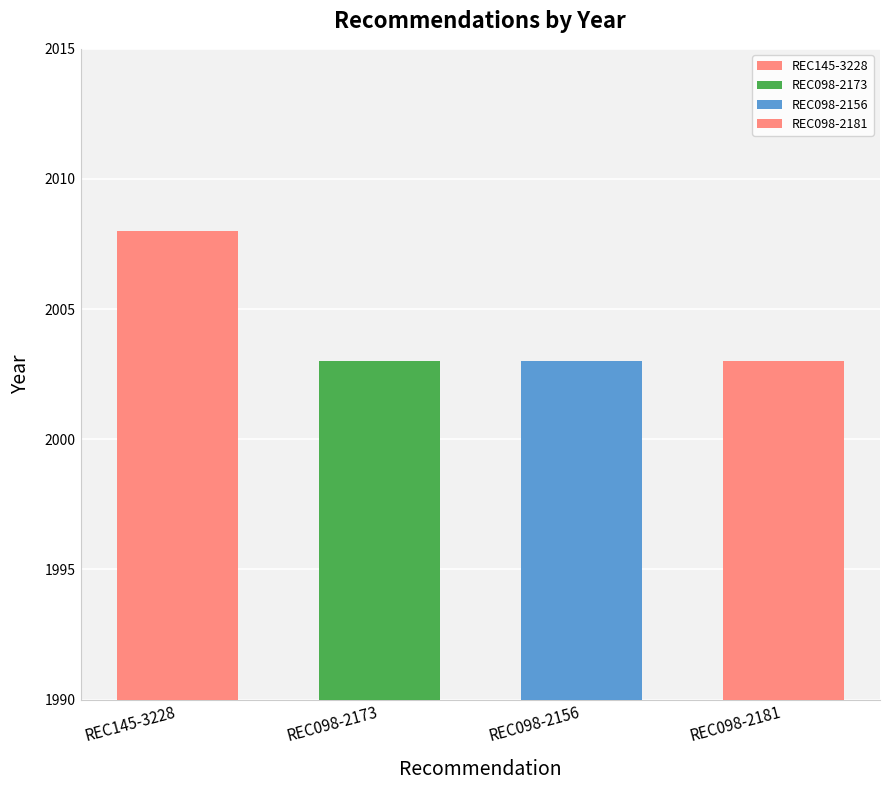

What is the label of the 1st bar from the right?

REC098-2181